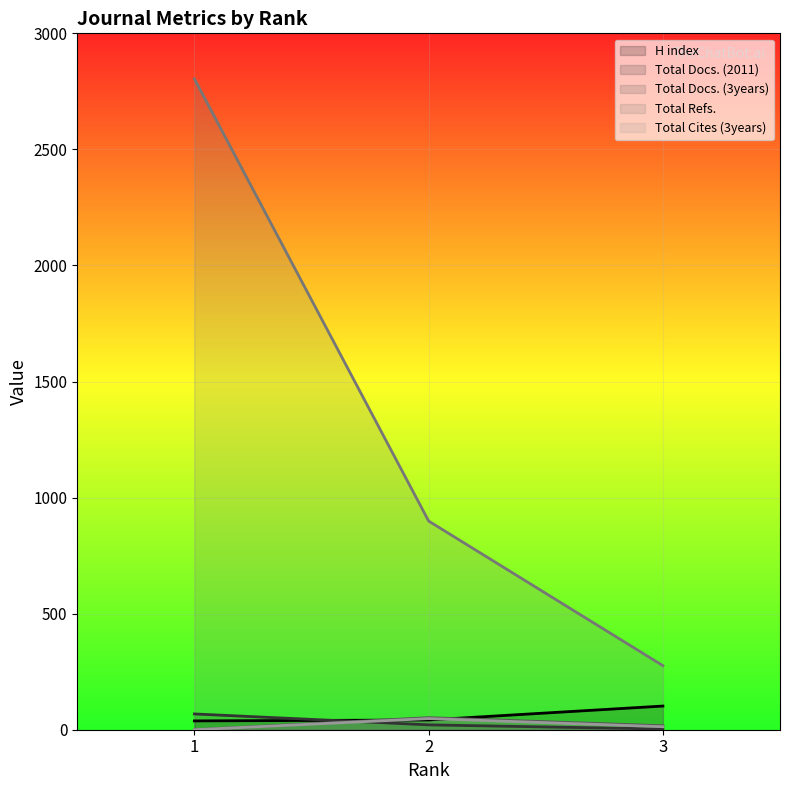

What is the sum of the Total Refs. values at 2 and 1?

3703